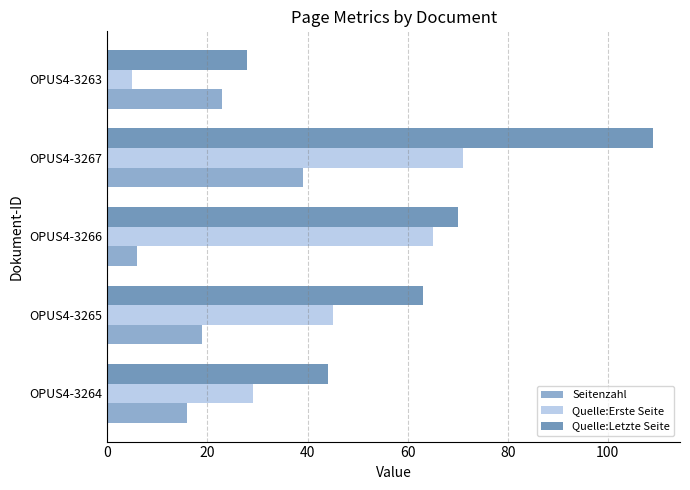

Which series has the largest total across all categories?

Quelle:Letzte Seite